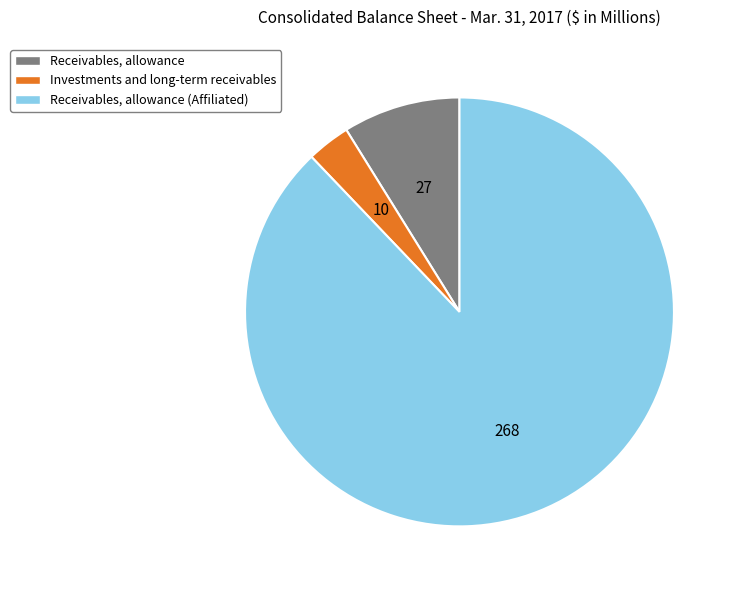

Which category accounts for the majority?

Receivables, allowance (Affiliated)